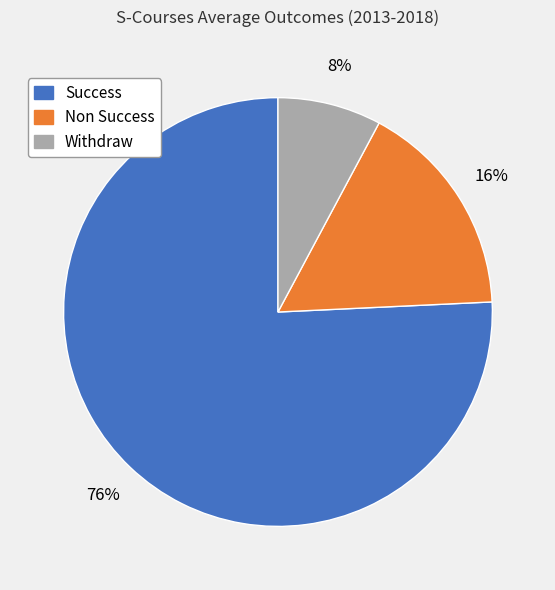

Which category has the biggest portion of the pie?

Success